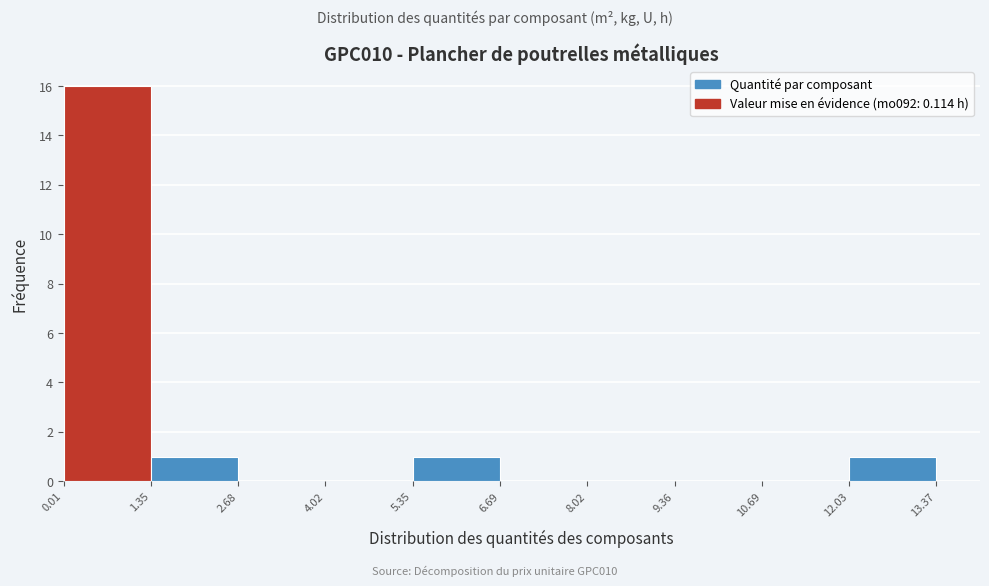

Reading left to right, list every bar in this chart as the range it spans on the x-axis followed by its height. The values are not printed on the chart, so give them approximately, as read against the axis.

0.01 to 1.35: 16
1.35 to 2.68: 1
2.68 to 4.02: 0
4.02 to 5.35: 0
5.35 to 6.69: 1
6.69 to 8.02: 0
8.02 to 9.36: 0
9.36 to 10.69: 0
10.69 to 12.03: 0
12.03 to 13.37: 1